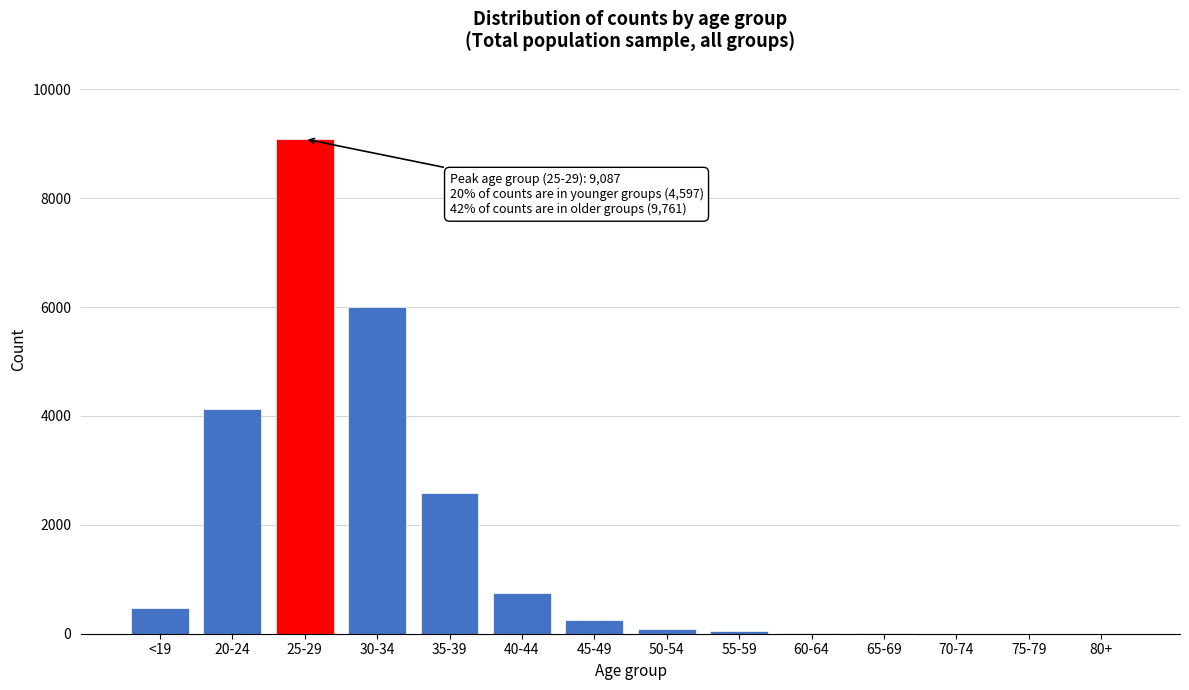

Which label corresponds to the largest value in the chart?

25-29